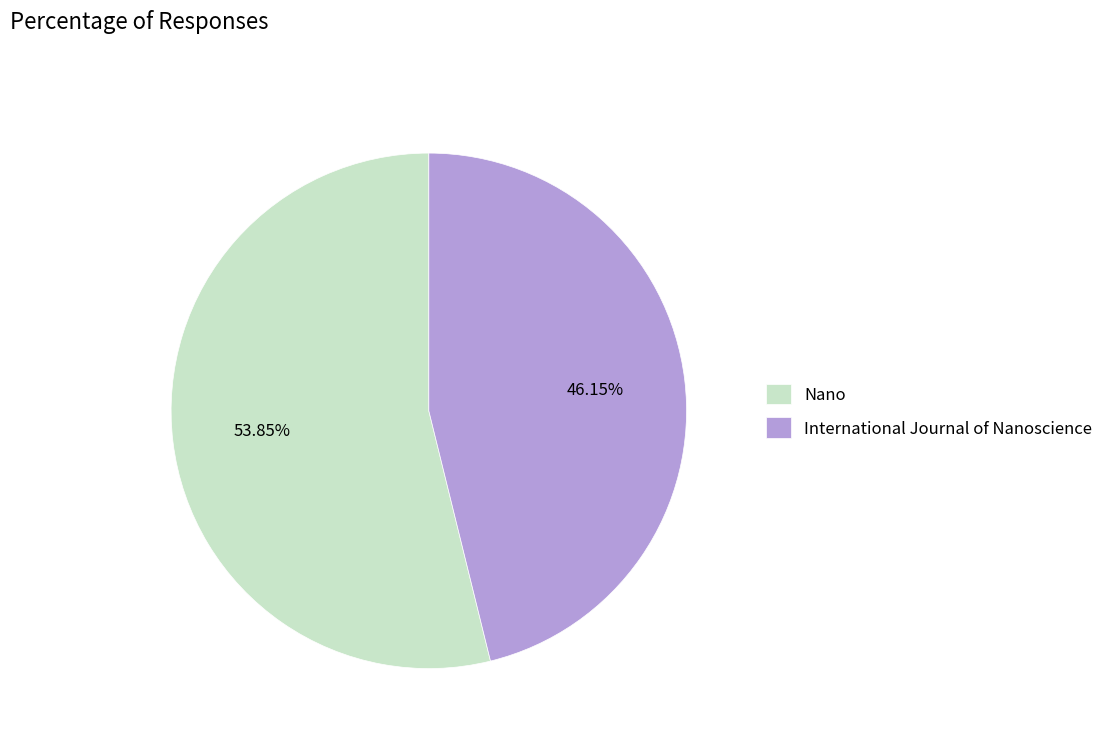

Is it true that International Journal of Nanoscience is 35% of the pie?

False